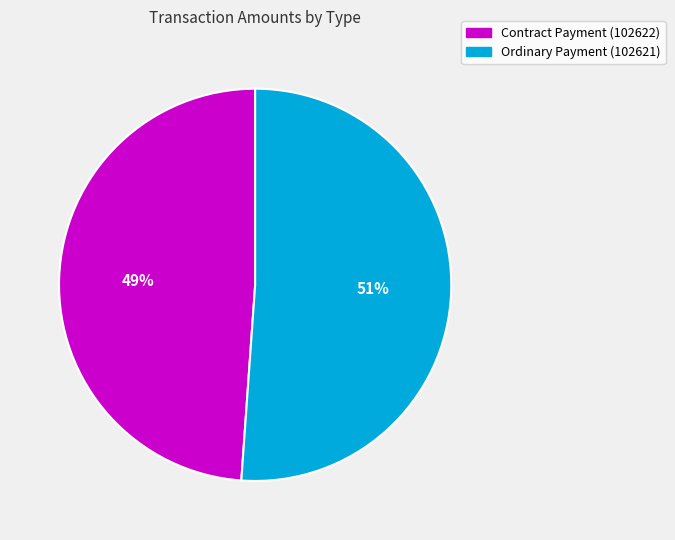

To the nearest percent, what percentage of the pie is Contract Payment (102622)?

49%